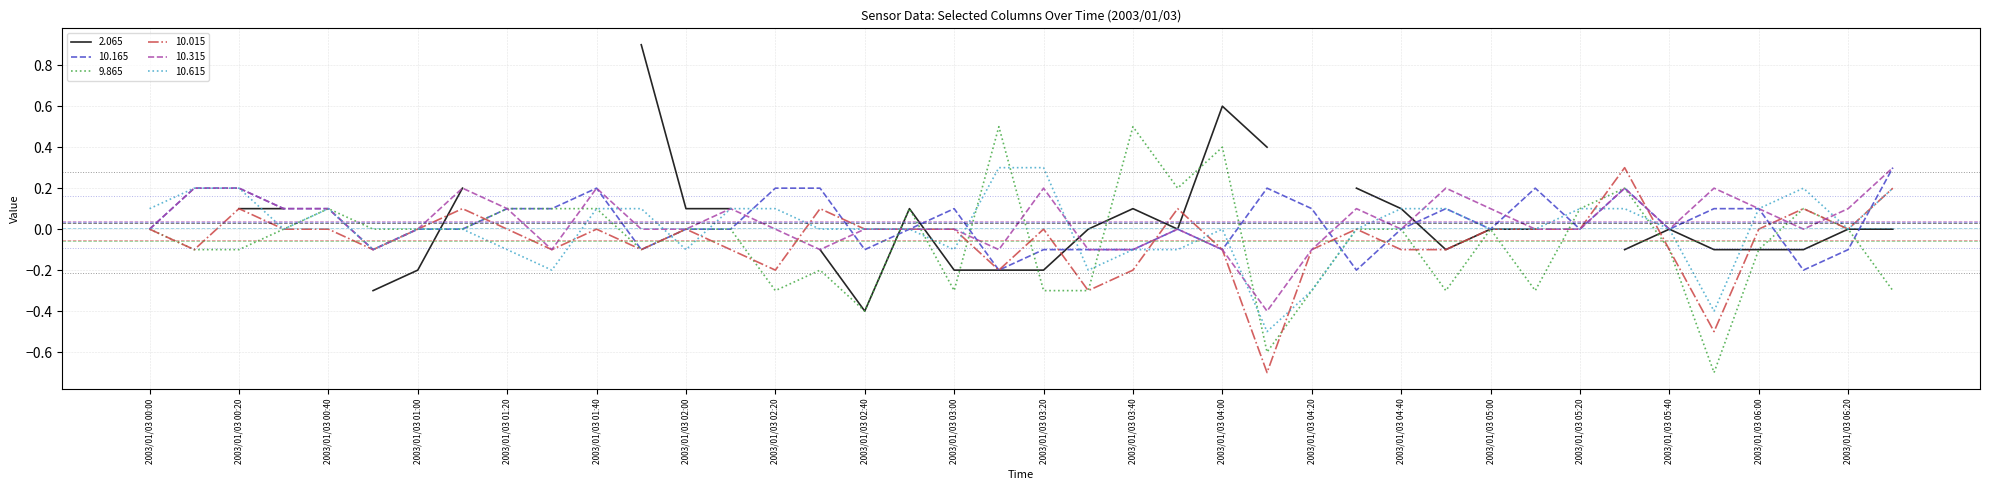

The 10.165 series shows -0.0 at 2003/01/03 05:00. True or false?

True